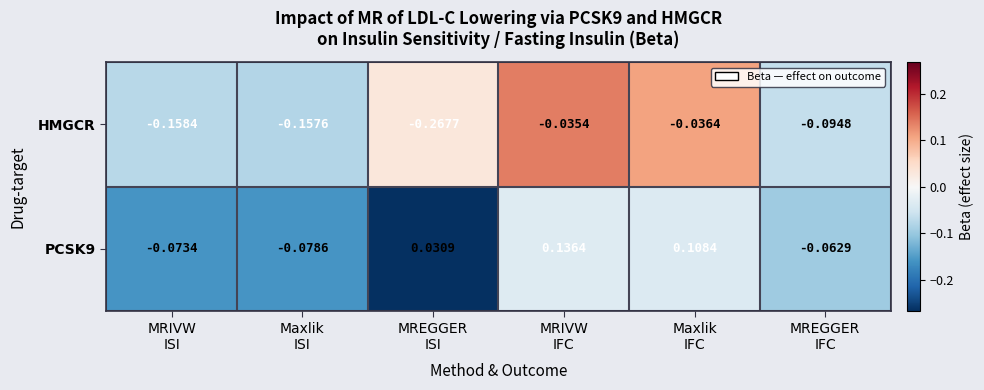

Which series has the largest range (max minus min)?

HMGCR